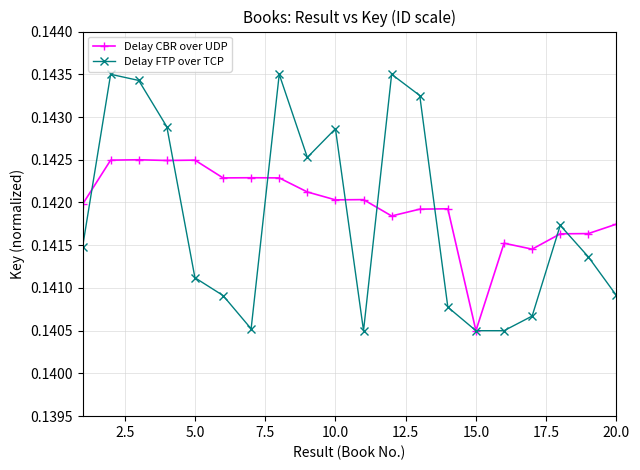

Which series has the widest spread of values?

Delay FTP over TCP